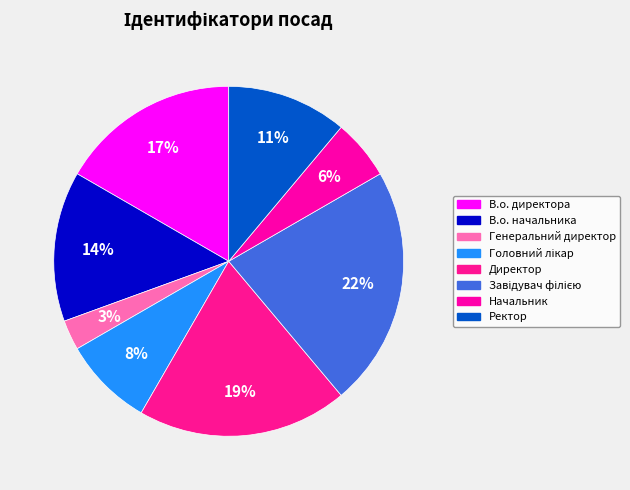

To the nearest percent, what portion does В.о. директора represent?

17%